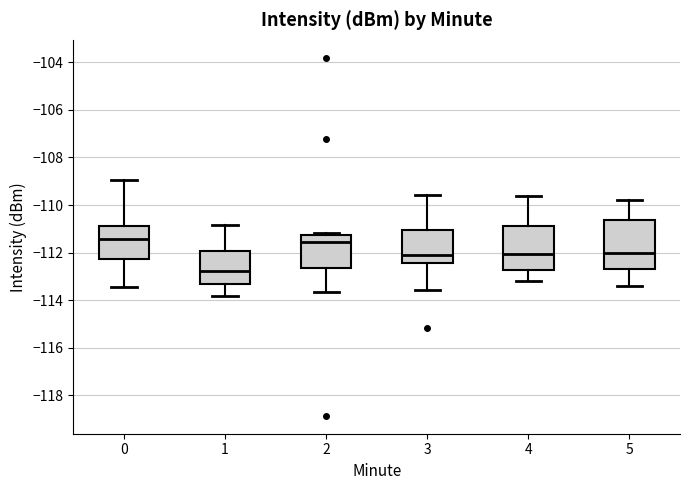

Reading left to right, read every box against the y-axis: the position of its median line, the range the box covers, and the ends of its whiskers. The values are not printed on the chart, so give them approximately, as read against the axis.

0: median -111.4, box -112.2 to -110.8, whiskers -113.4 to -109.0
1: median -112.8, box -113.4 to -112.0, whiskers -113.8 to -110.8
2: median -111.6, box -112.6 to -111.2, whiskers -113.6 to -111.2 (just above the box's upper edge)
3: median -112.0, box -112.4 to -111.0, whiskers -113.6 to -109.6
4: median -112.0, box -112.8 to -110.8, whiskers -113.2 to -109.6
5: median -112.0, box -112.6 to -110.6, whiskers -113.4 to -109.8